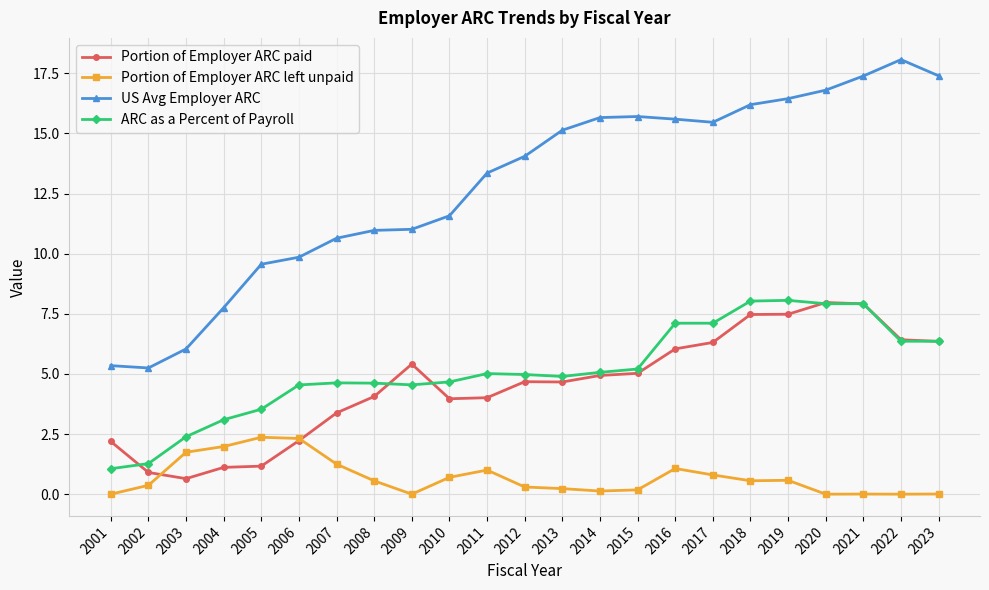

What is the value of the US Avg Employer ARC point at the 5th from the left?

9.6